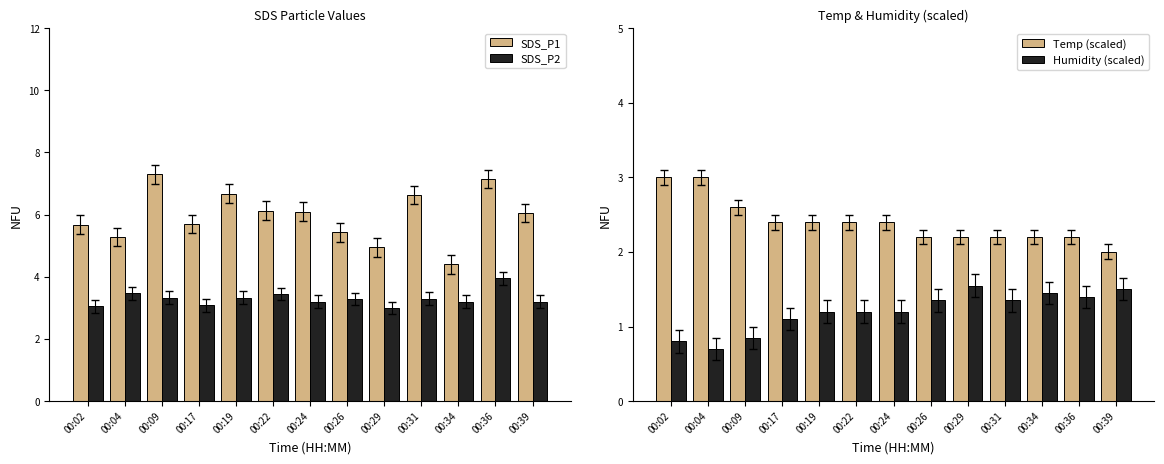

True or false: Temp (scaled) has a value of 2.2 at 00:26.

True